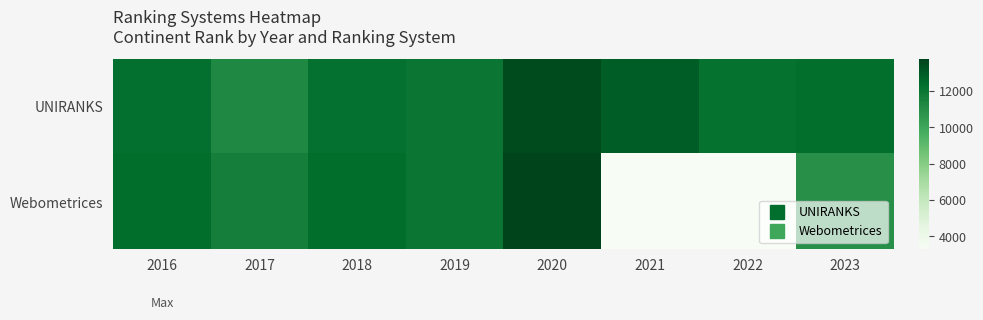

List the series in order of their peak value, lowest first.

UNIRANKS, Webometrices